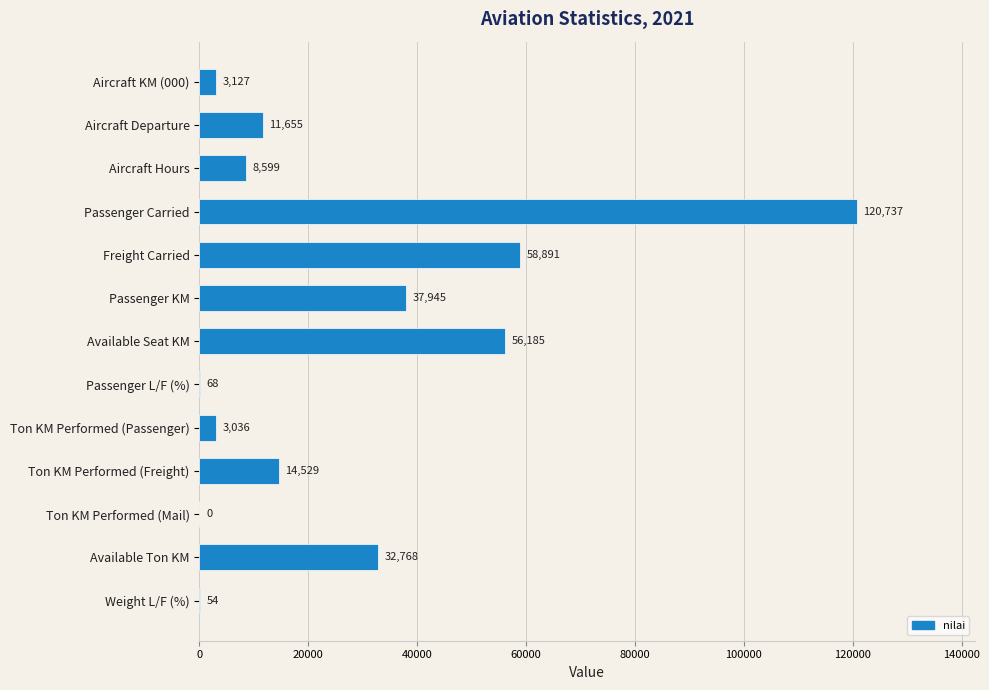

Which has a higher value, Ton KM Performed (Passenger) or Weight L/F (%)?

Ton KM Performed (Passenger)